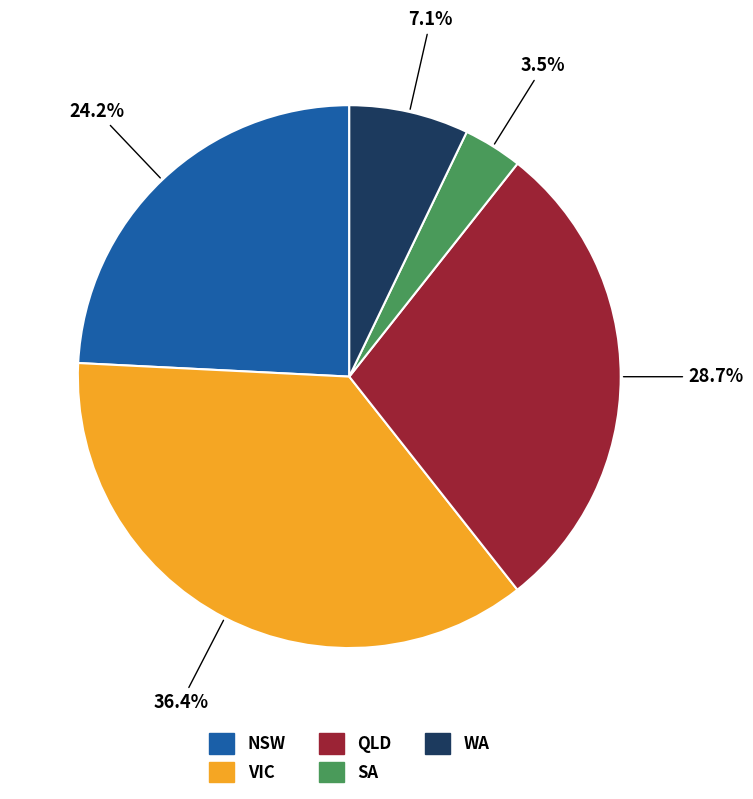

To the nearest percent, what is the difference between the largest and smallest slice percentages?

33%